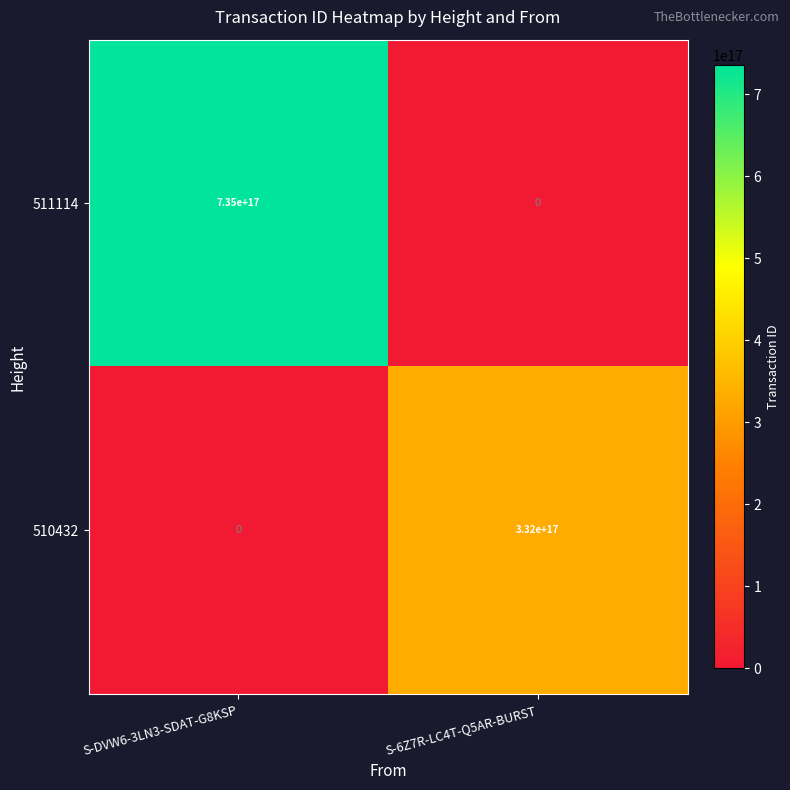

Which category has the highest value in the 510432 series?

S-6Z7R-LC4T-Q5AR-BURST